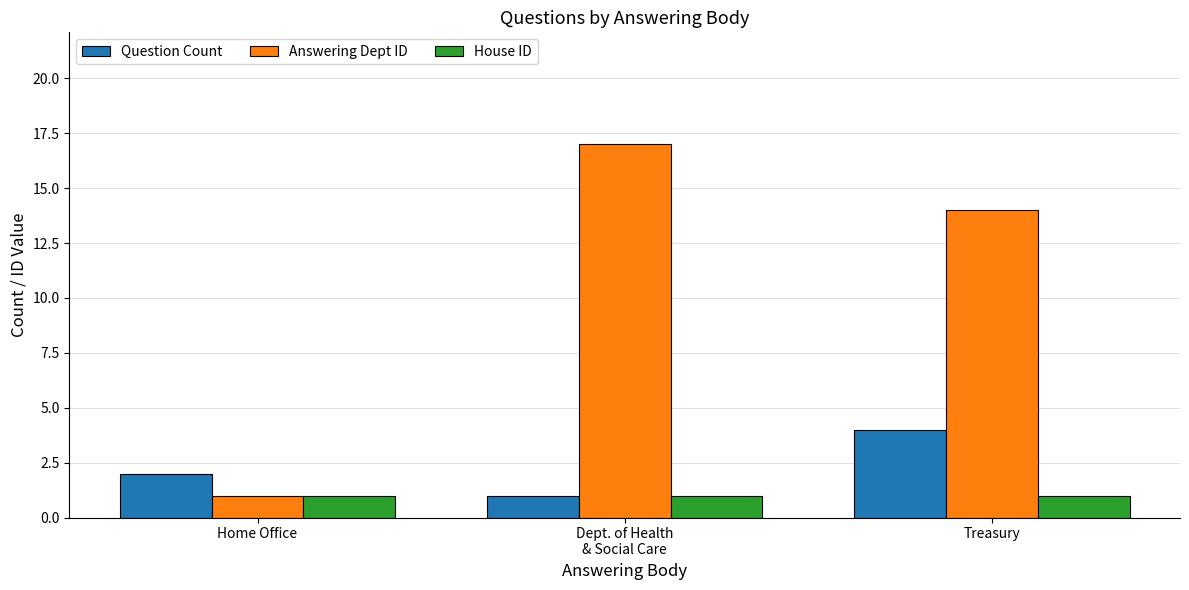

What are all the series names shown in the legend?

Question Count, Answering Dept ID, House ID